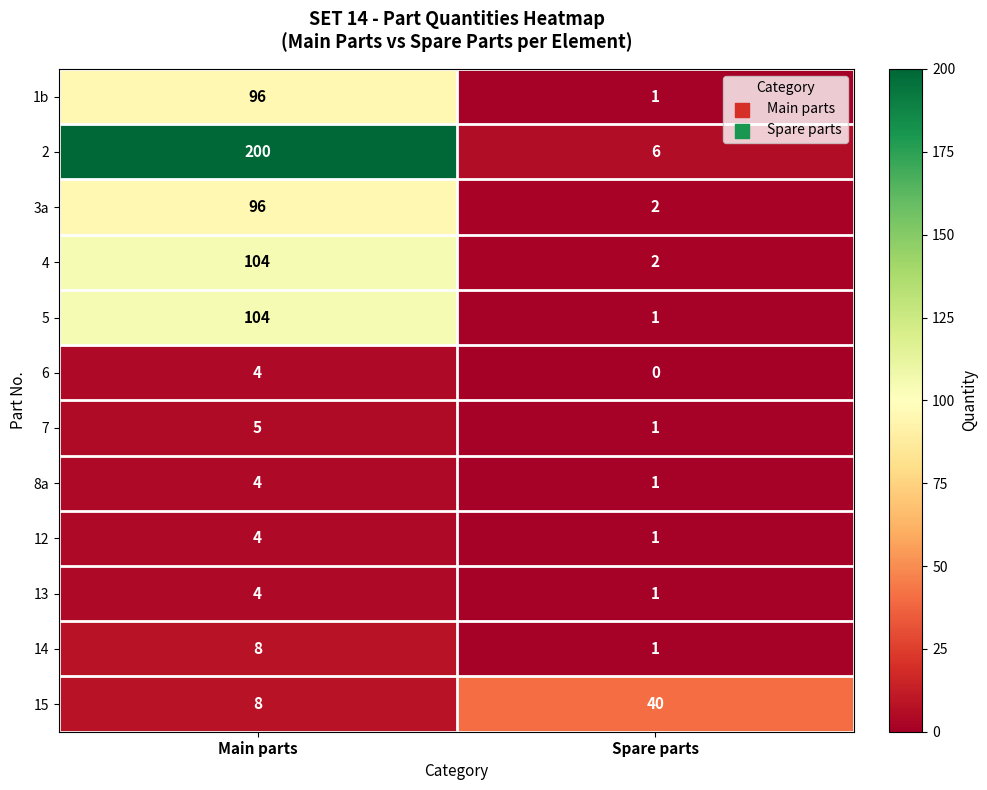

True or false: 12 has a value of 4 at Main parts.

True